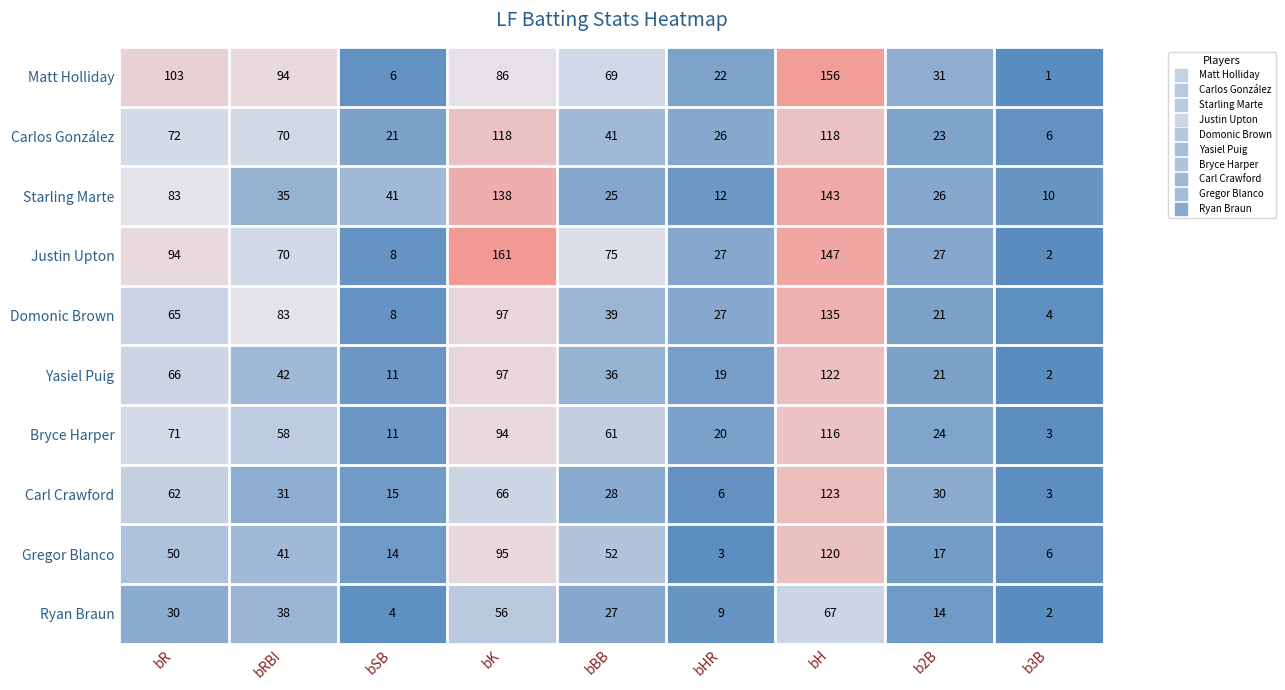

What is the spread (max minus min) of values at bHR?

24